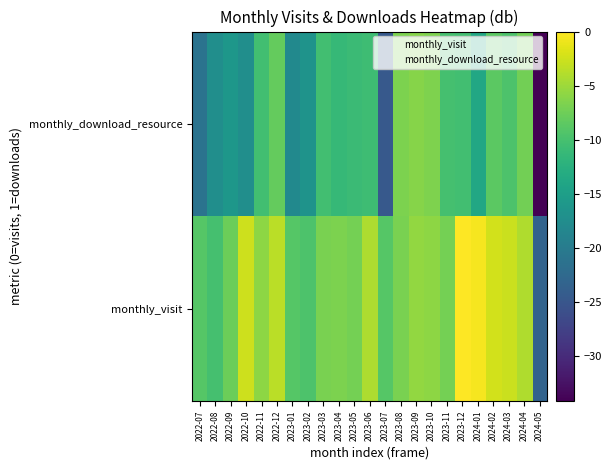

Reading left to right, list all the values displayed in this chart.

monthly_visit: 2022-07=-9.0	2022-08=-10.1	2022-09=-7.7	2022-10=-2.6	2022-11=-5.9	2022-12=-3.5	2023-01=-9.0	2023-02=-9.5	2023-03=-6.9	2023-04=-6.7	2023-05=-7.1	2023-06=-4.2	2023-07=-9.0	2023-08=-6.9	2023-09=-5.5	2023-10=-5.9	2023-11=-7.1	2023-12=0.0	2024-01=-0.5	2024-02=-2.3	2024-03=-2.8	2024-04=-4.0	2024-05=-23.3
monthly_download_resource: 2022-07=-21.1	2022-08=-17.2	2022-09=-16.1	2022-10=-17.2	2022-11=-10.3	2022-12=-8.1	2023-01=-17.9	2023-02=-16.7	2023-03=-10.3	2023-04=-11.2	2023-05=-10.9	2023-06=-10.6	2023-07=-24.6	2023-08=-6.7	2023-09=-6.2	2023-10=-6.5	2023-11=-10.1	2023-12=-10.3	2024-01=-13.7	2024-02=-8.6	2024-03=-9.5	2024-04=-7.3	2024-05=-34.2